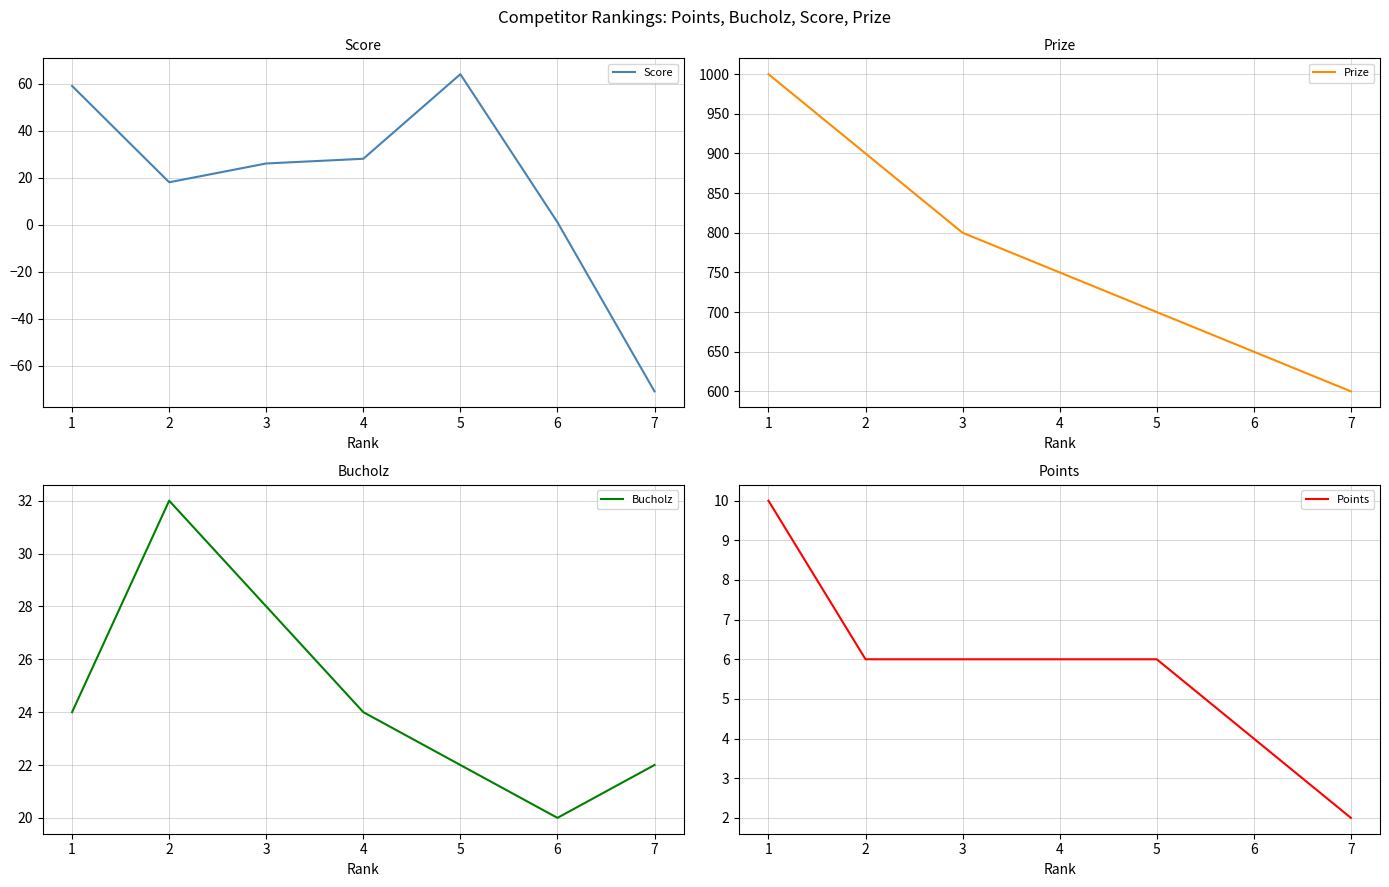

Reading left to right, list all the values displayed in this chart.

Score: 59	18	26	28	64	1	-71
Prize: 1000	900	800	750	700	650	600
Bucholz: 24	32	28	24	22	20	22
Points: 10	6	6	6	6	4	2